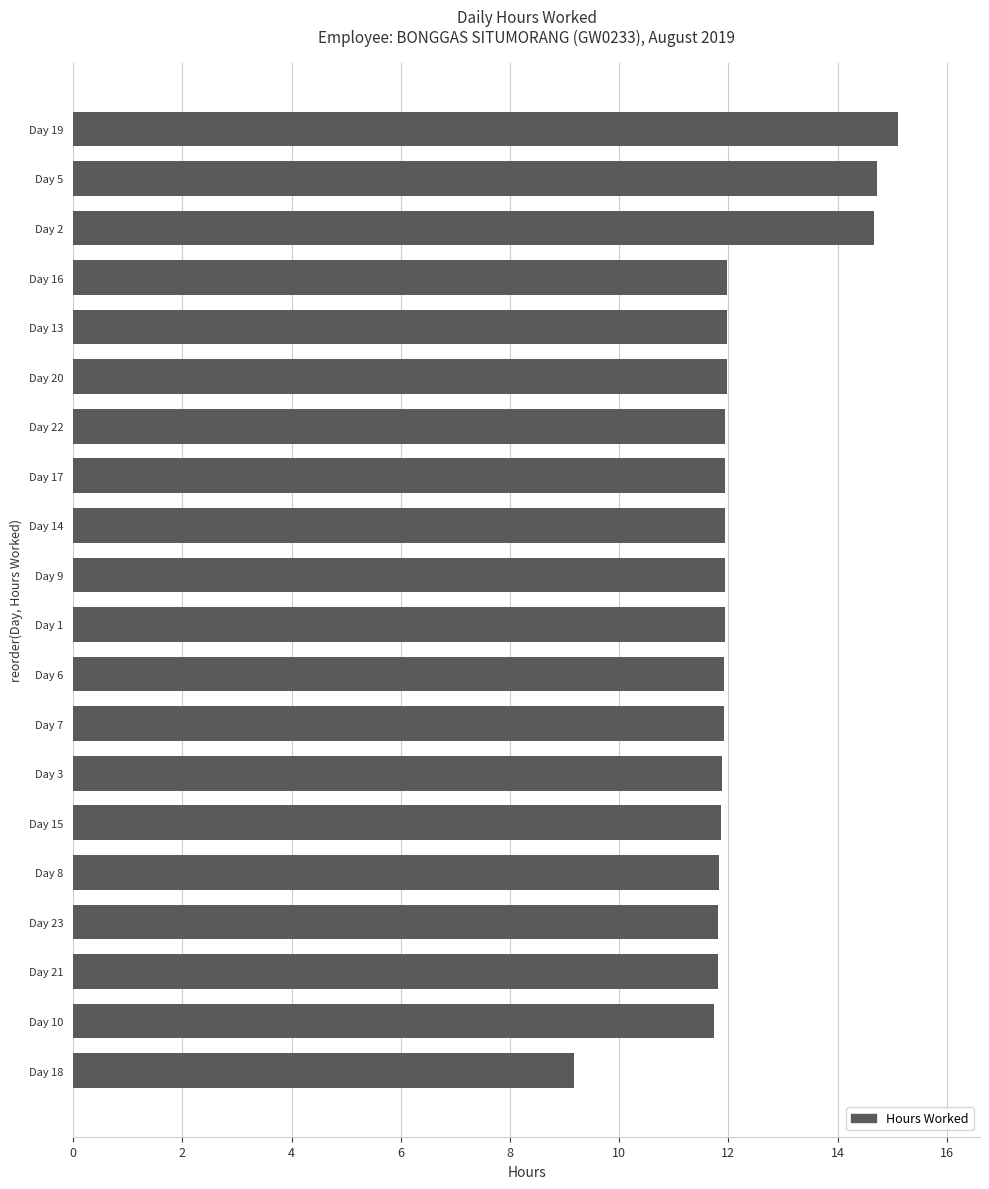

What is the minimum value shown in the chart?

9.2